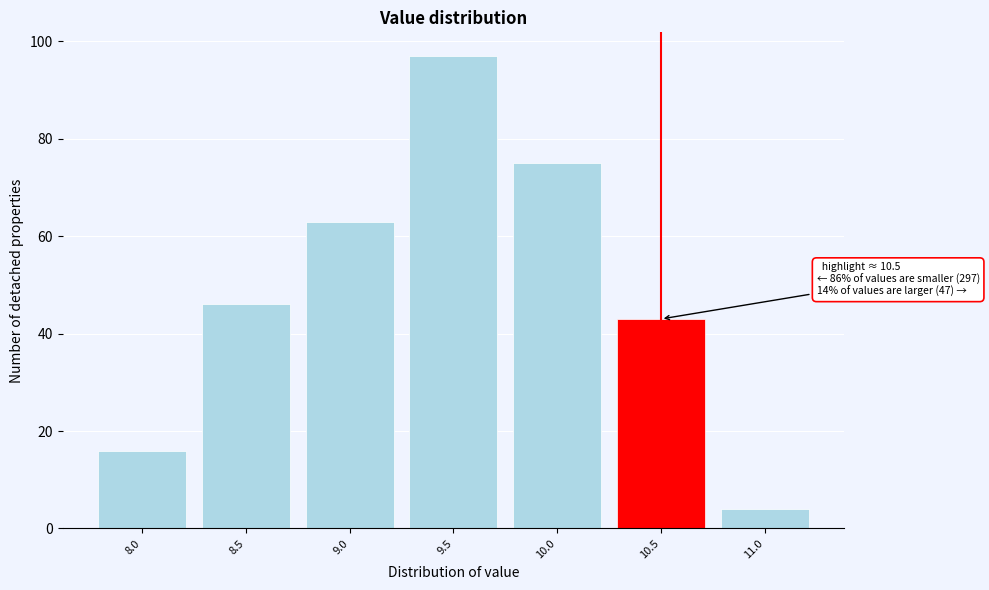

Reading right to left, list all the values displayed in this chart.

4	43	75	97	63	46	16